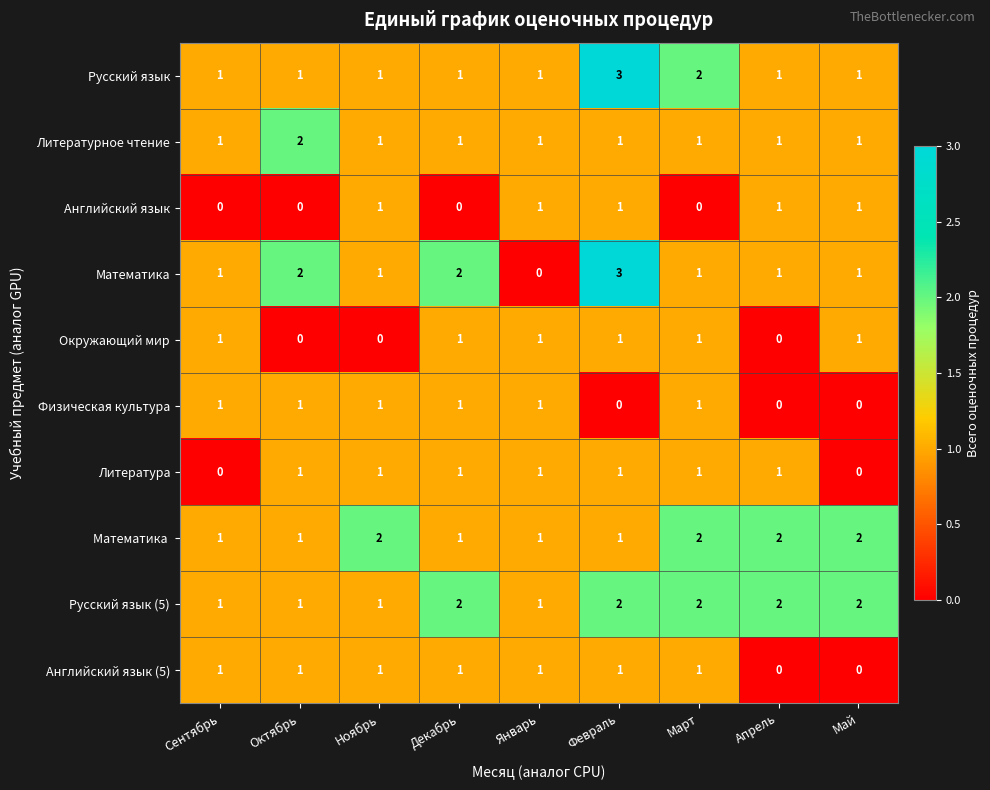

How many Английский язык values are between 0 and 1?

9